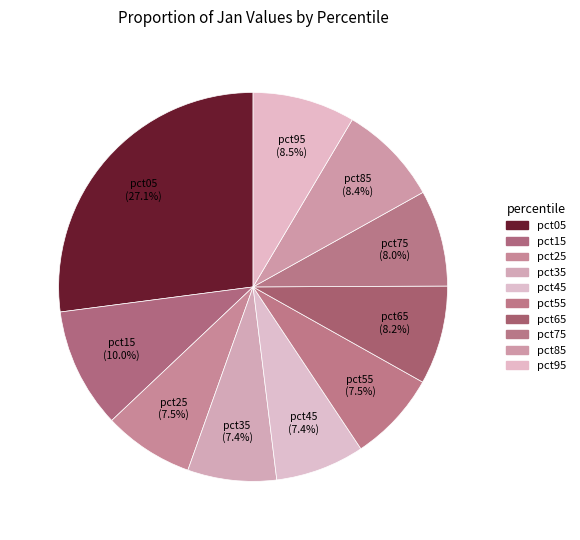

Is it true that pct95 is 20% of the pie?

False